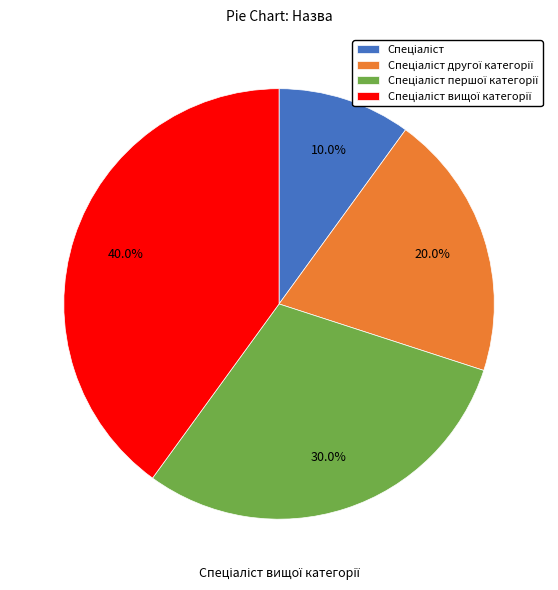

Is there any slice that represents more than half of the pie?

No